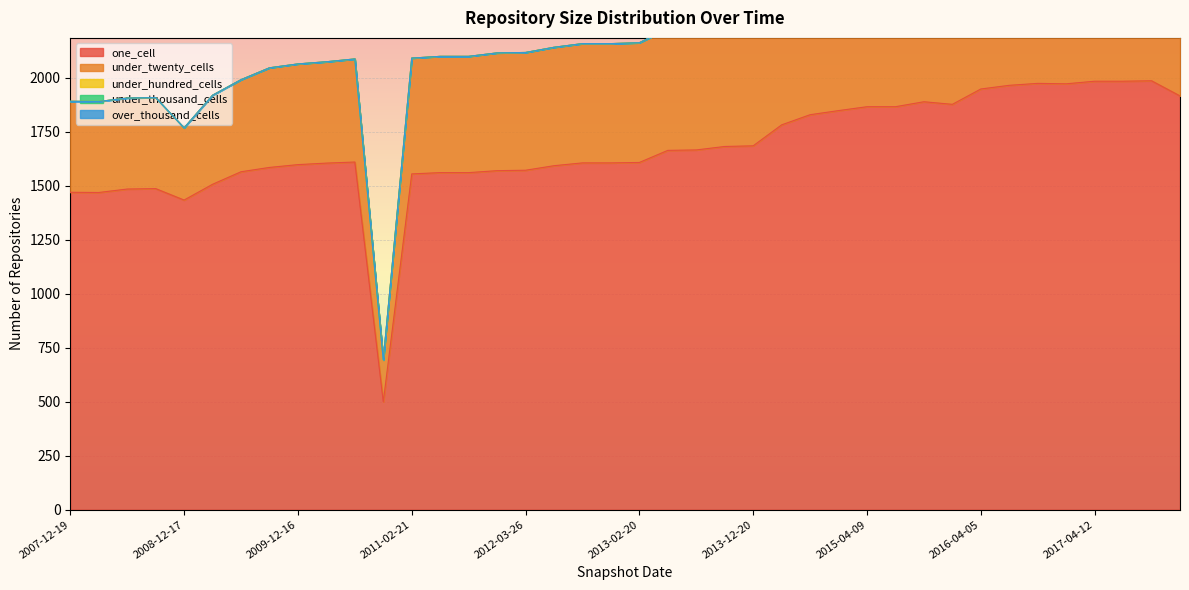

Which series has the widest spread of values?

one_cell